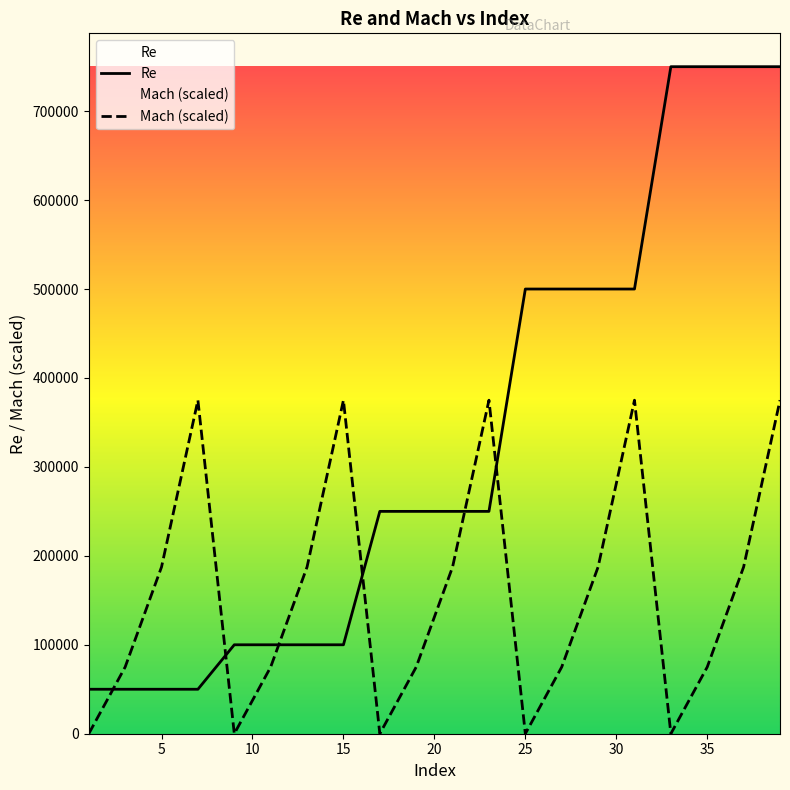

Which series has the largest range (max minus min)?

Re